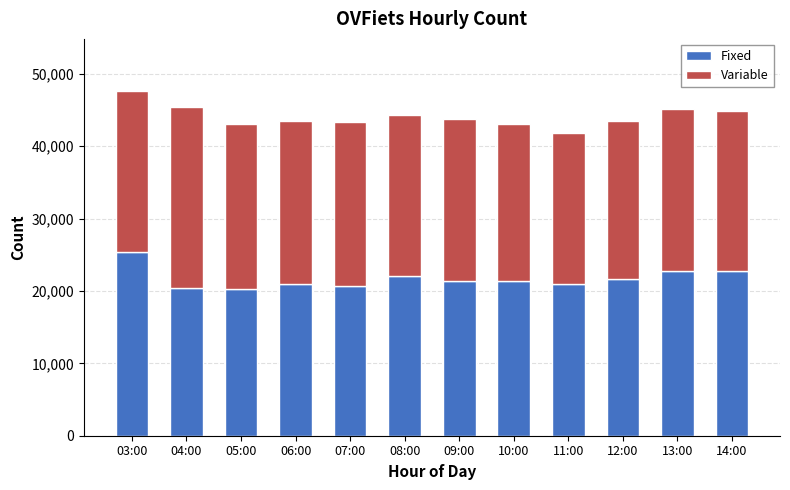

What is the lowest value of the Fixed series?

20299